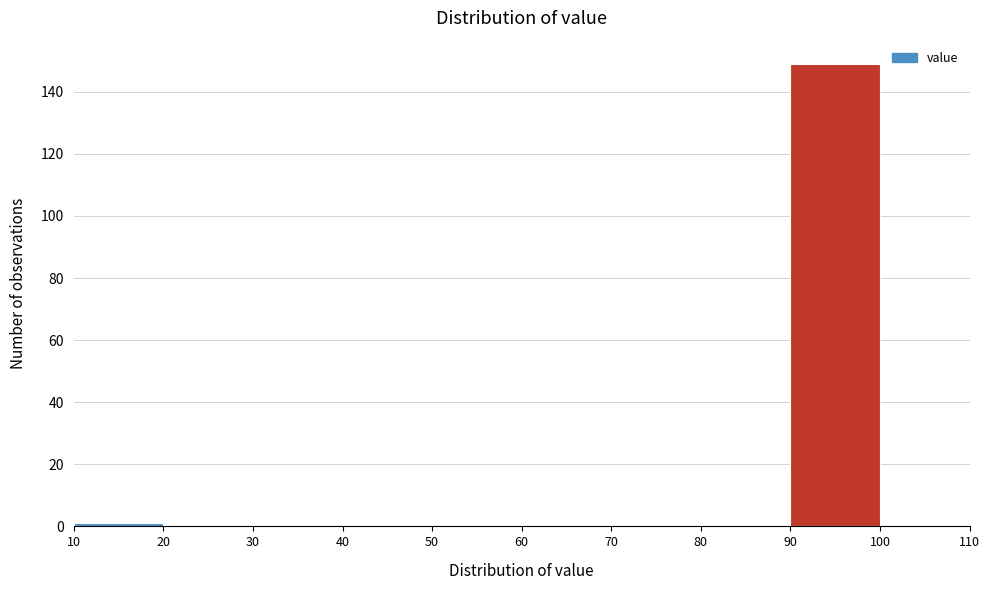

Reading left to right, list every bar in this chart as the range it spans on the x-axis followed by its height. The values are not printed on the chart, so give them approximately, as read against the axis.

10 to 20: under 2
20 to 30: 0
30 to 40: 0
40 to 50: 0
50 to 60: 0
60 to 70: 0
70 to 80: 0
80 to 90: 0
90 to 100: 150
100 to 110: 0